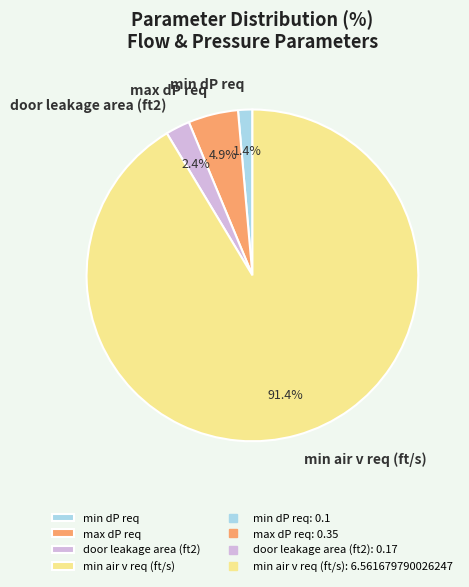

To the nearest percent, what is the difference between the min air v req (ft/s) and max dP req slice percentages?

86%